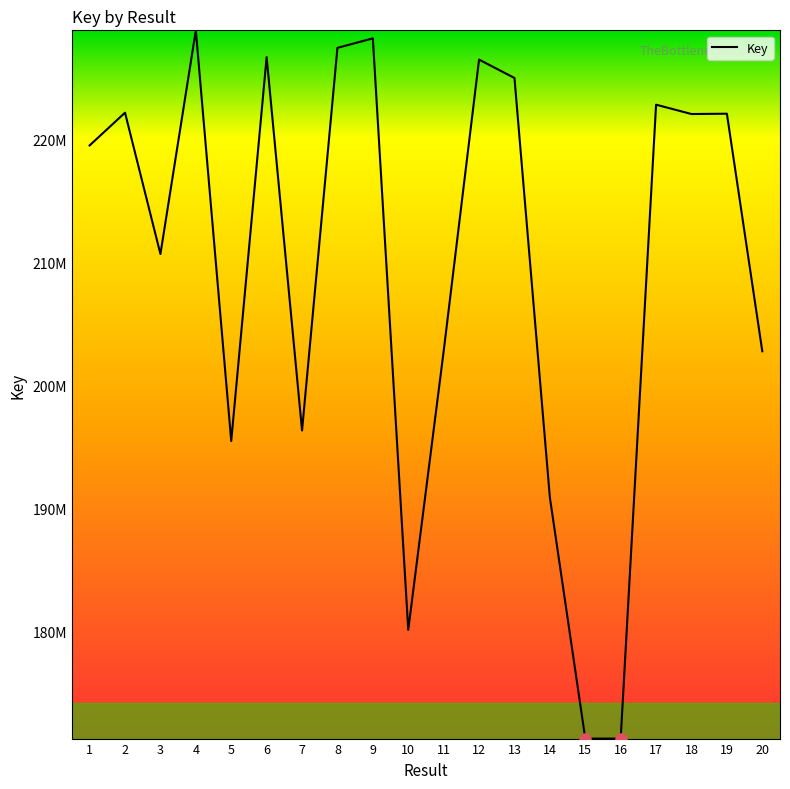

Does the chart display data point markers on the line(s)?

No